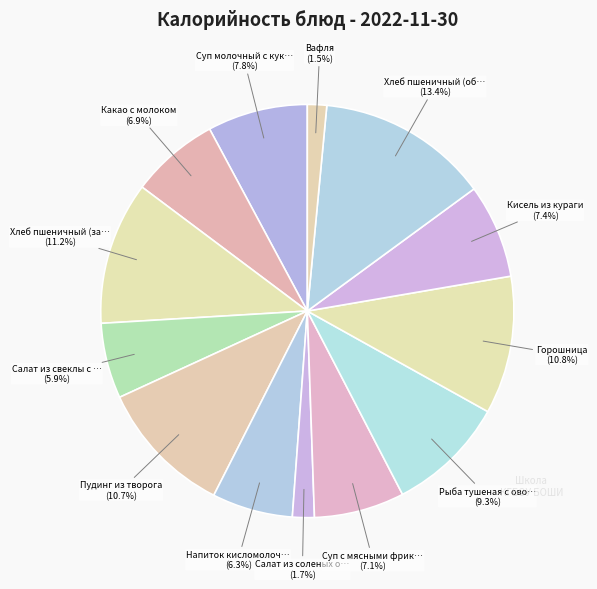

To the nearest percent, what is the difference between the largest and smallest slice percentages?

12%